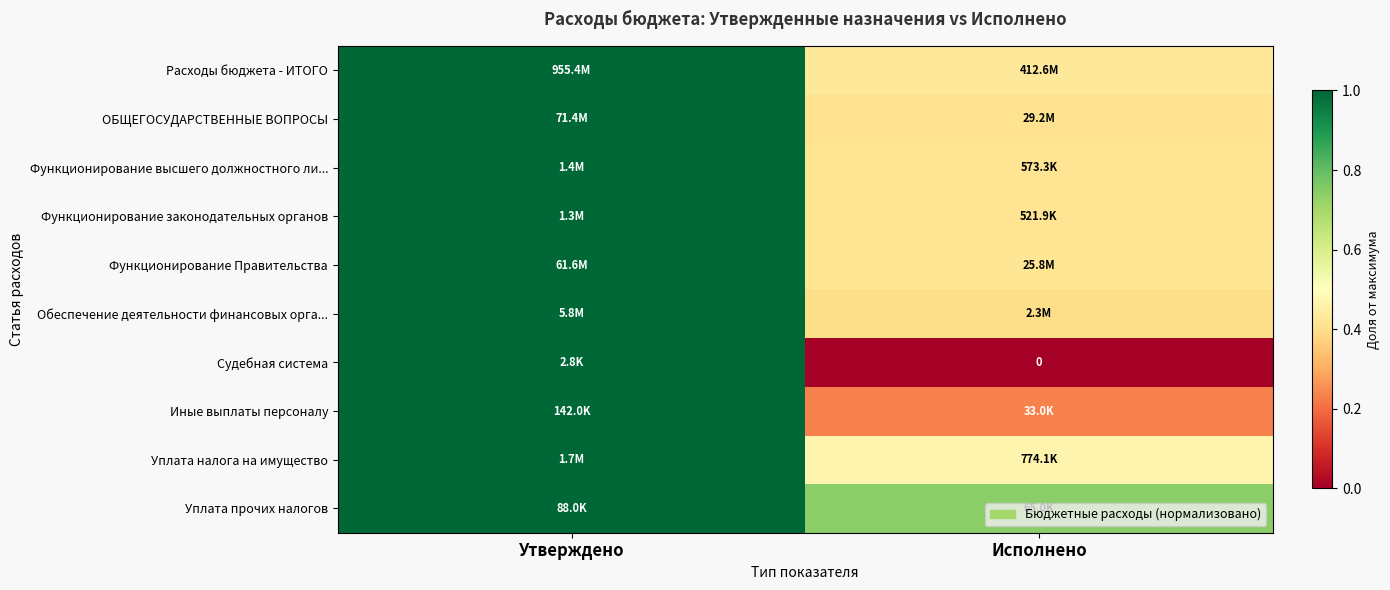

The Судебная система series shows 0.0 at Исполнено. True or false?

True